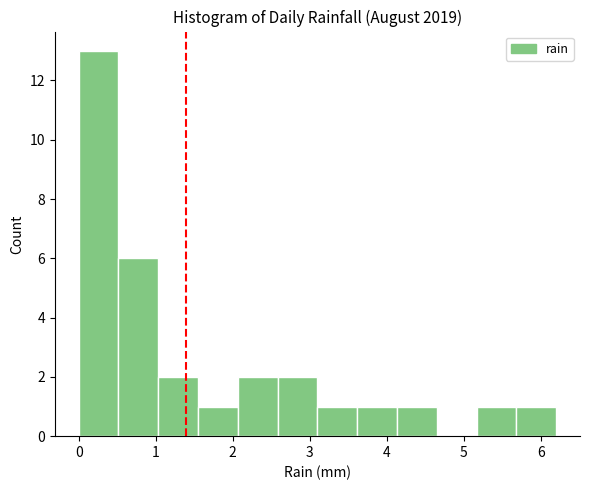

How tall is the bar that spans 4.1 to 4.7 on the x-axis? Neither the bar edges nor the heights are printed on the chart, so give them approximately, as read against the axes.

1